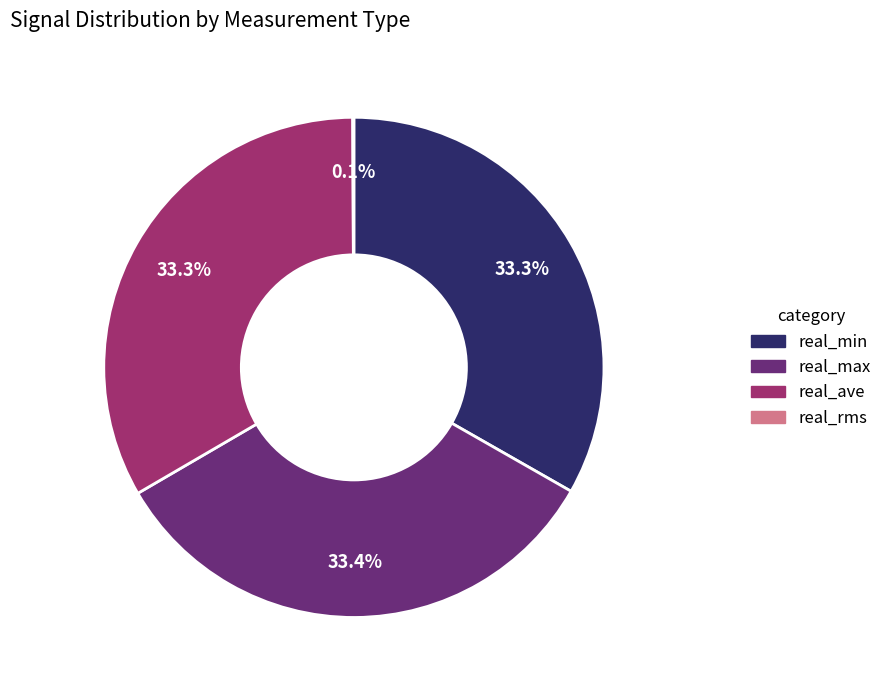

What is the ratio of the value at real_ave to the value at real_min?

1.0